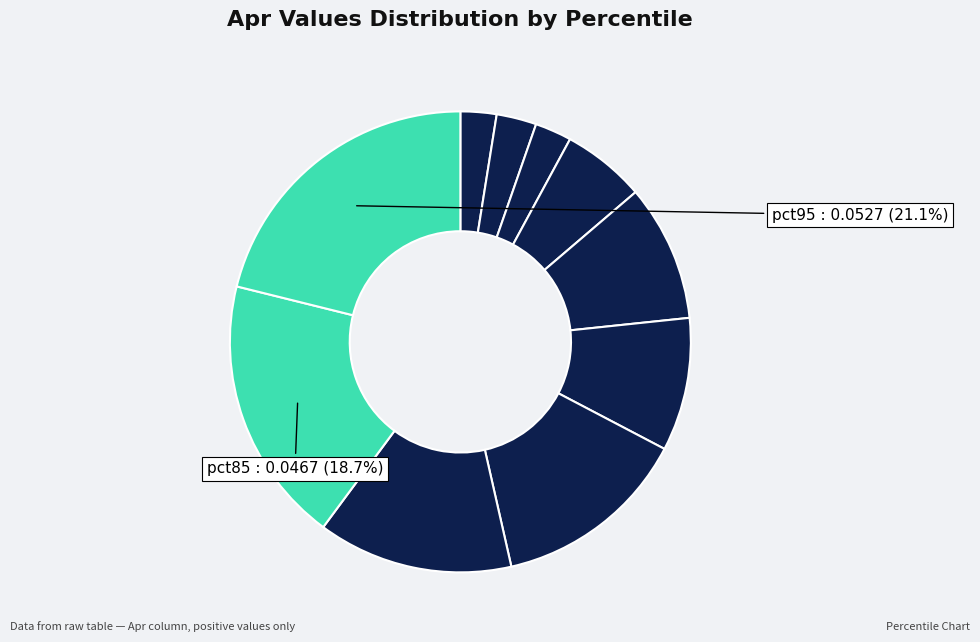

To the nearest percent, what is the average slice percentage?

10%